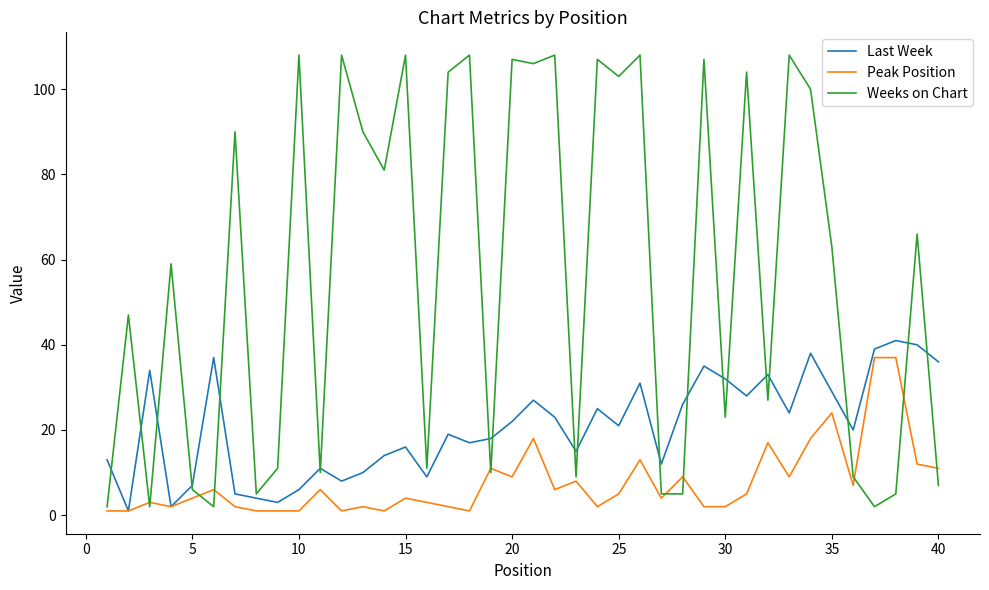

Which series has the widest spread of values?

Weeks on Chart